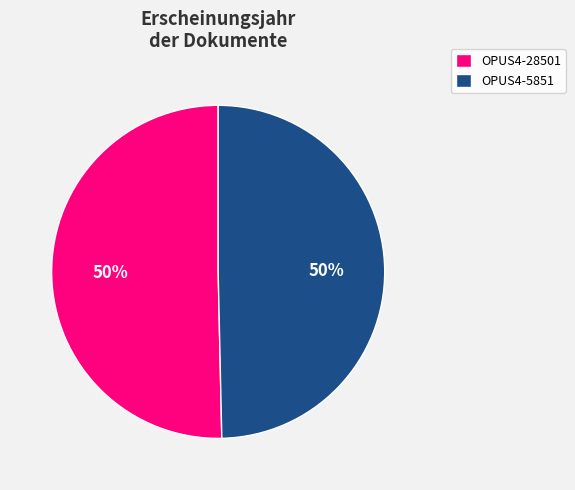

What percentage is the OPUS4-28501 slice, to the nearest percent?

50%